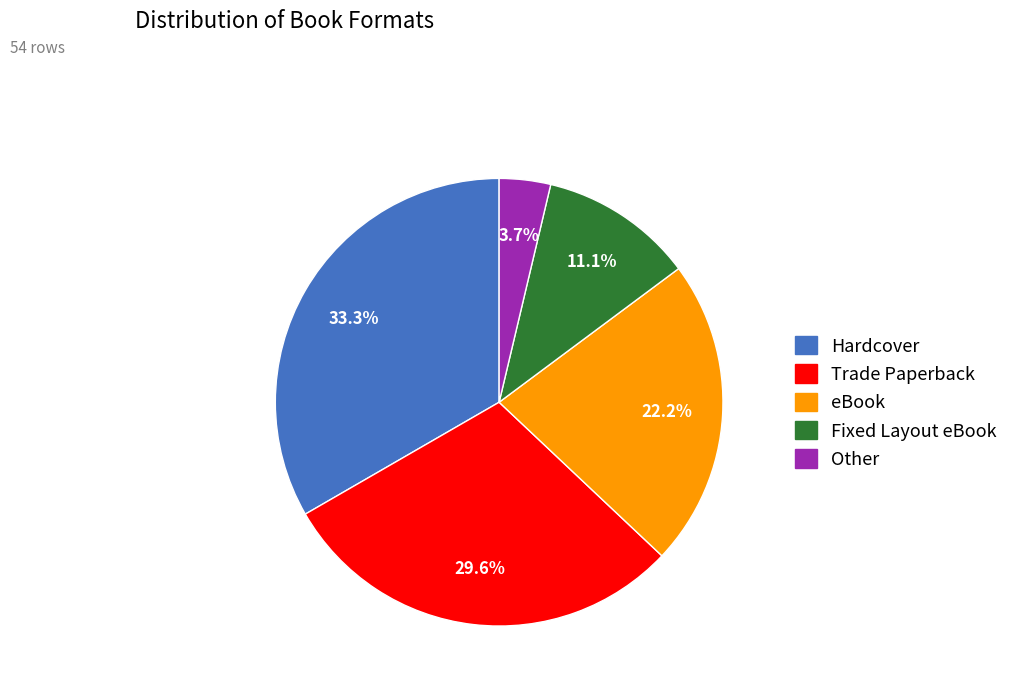

What percentage is the Trade Paperback slice, to the nearest percent?

30%